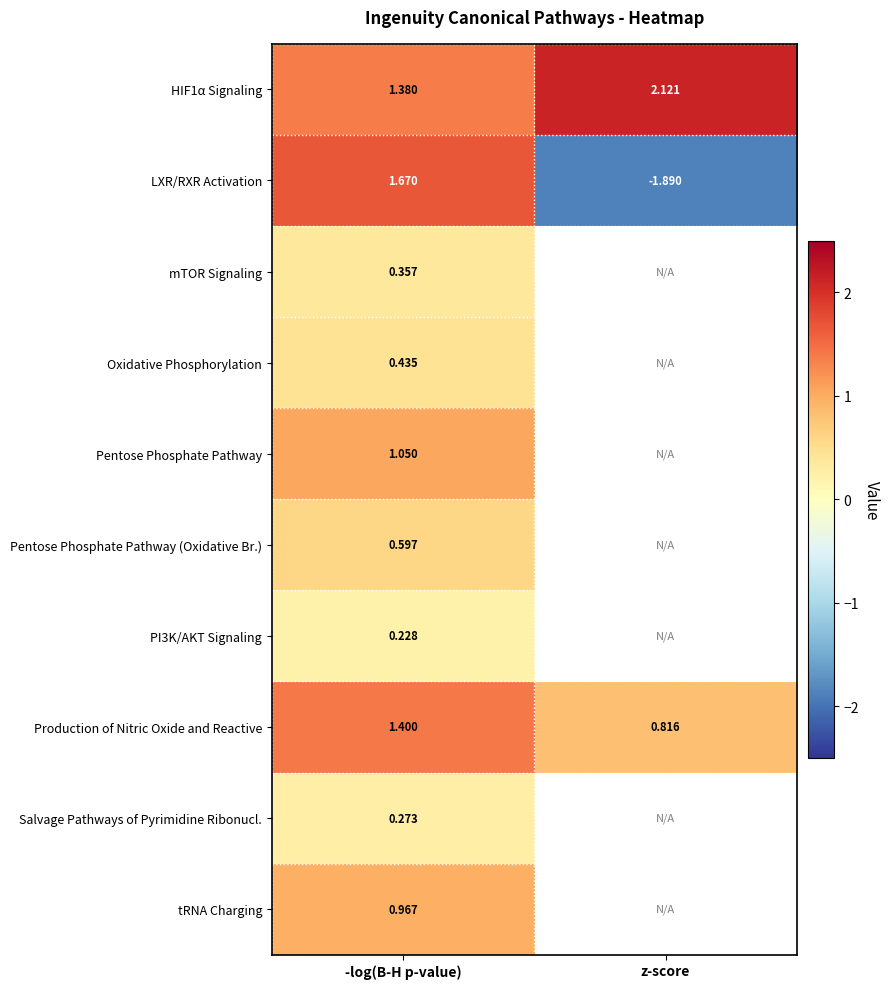

Where does the HIF1α Signaling series first go above 2?

z-score